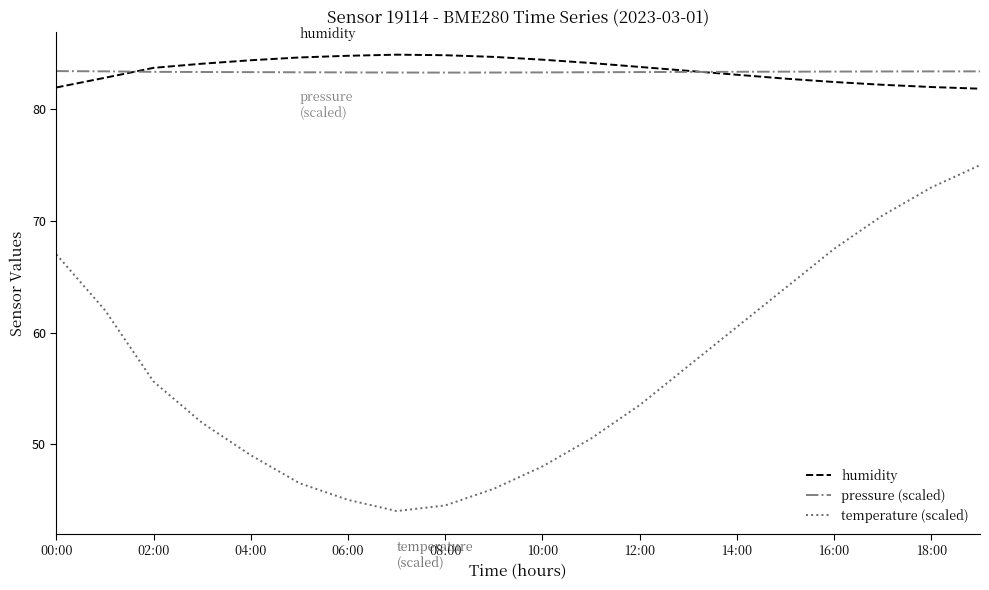

What is the maximum value shown in the chart?

84.9